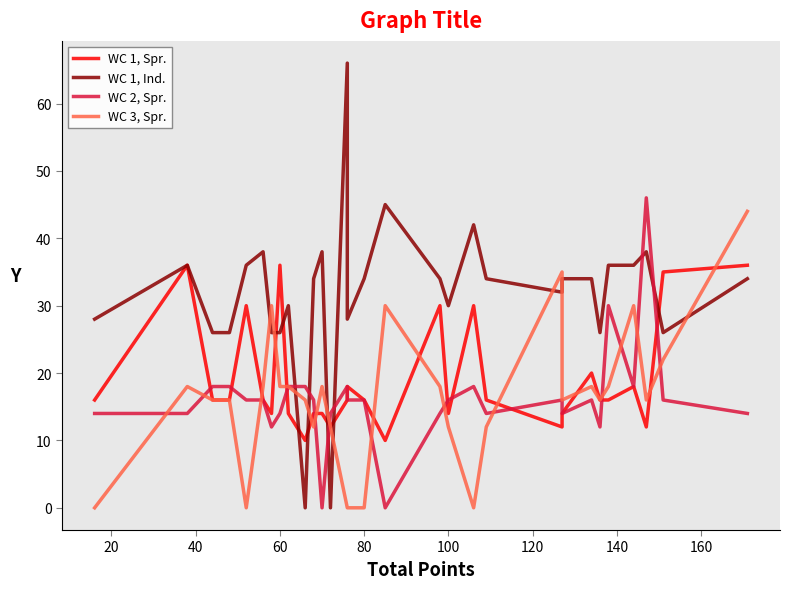

True or false: WC 2, Spr. and WC 1, Spr. intersect in this chart.

True